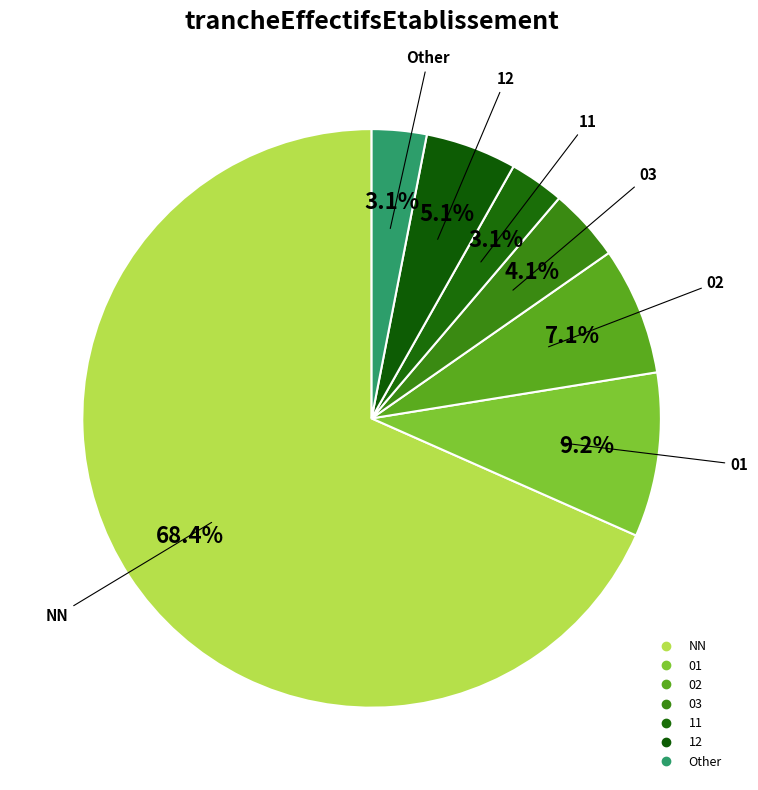

Combined, what portion of the pie is NN and Other?

71.4%